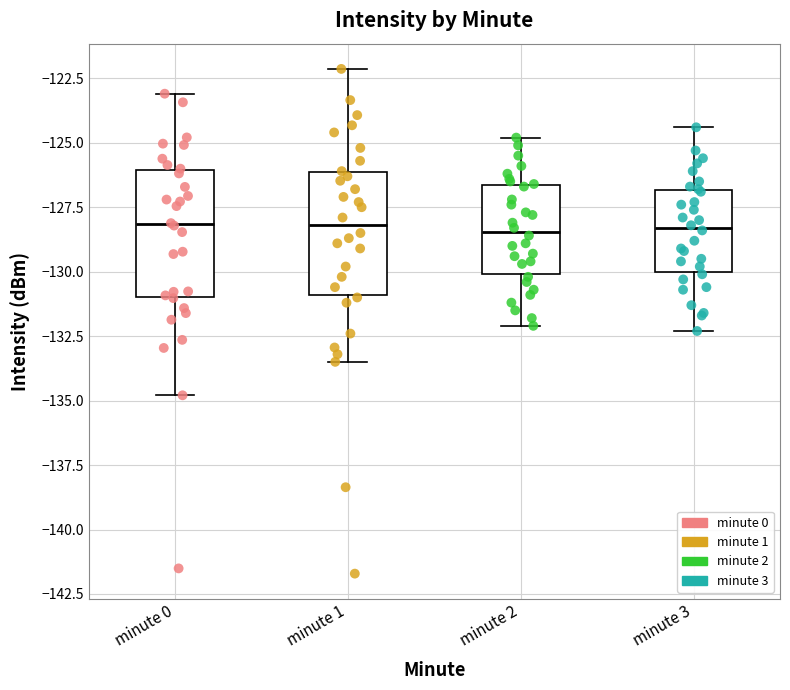

Reading left to right, transcribe this box plot: for each box, give where its median line is, the range the box spans, and where its two whiskers end, as read against the y-axis. The values are not printed on the chart, so give them approximately, as read against the axis.

minute 0: median -128.0, box -131.0 to -126.0, whiskers -135.0 to -123.0
minute 1: median -128.0, box -131.0 to -126.0, whiskers -133.5 to -122.0
minute 2: median -128.5, box -130.0 to -126.5, whiskers -132.0 to -125.0
minute 3: median -128.5, box -130.0 to -127.0, whiskers -132.5 to -124.5